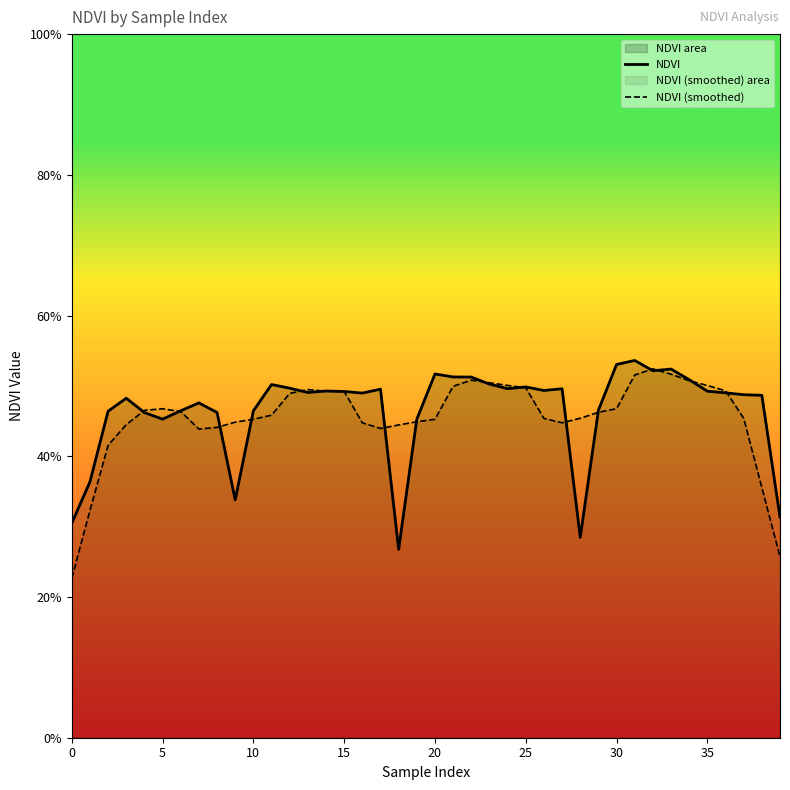

In NDVI (smoothed), how many points are lower than both neighbors (excluding endpoints)?

3